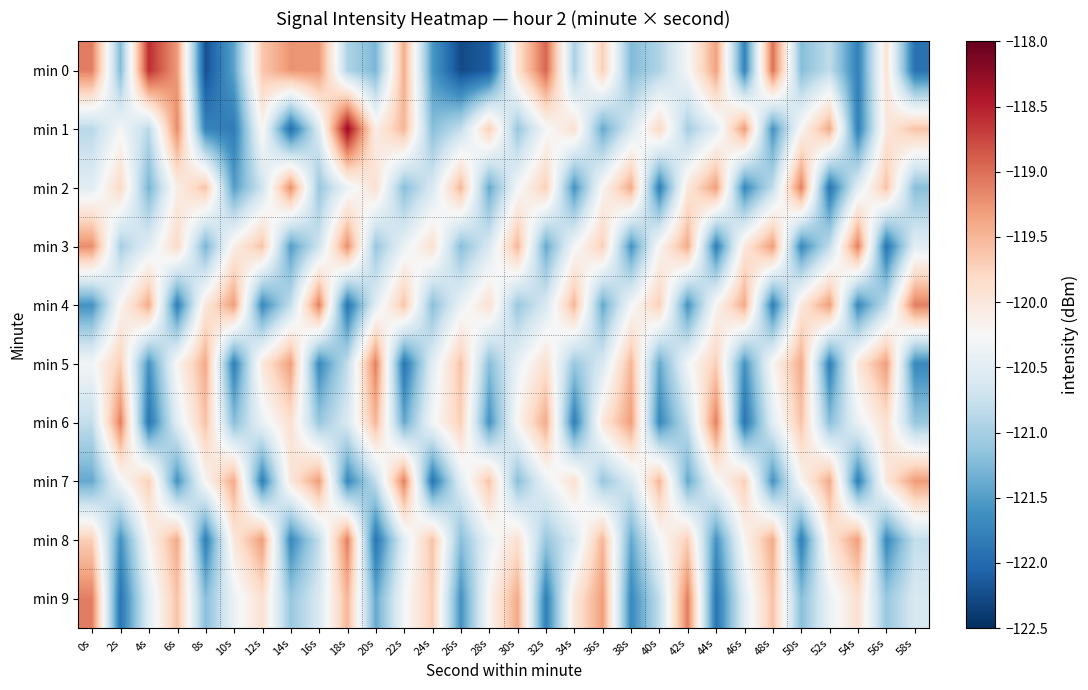

How many series are shown in this chart?

10